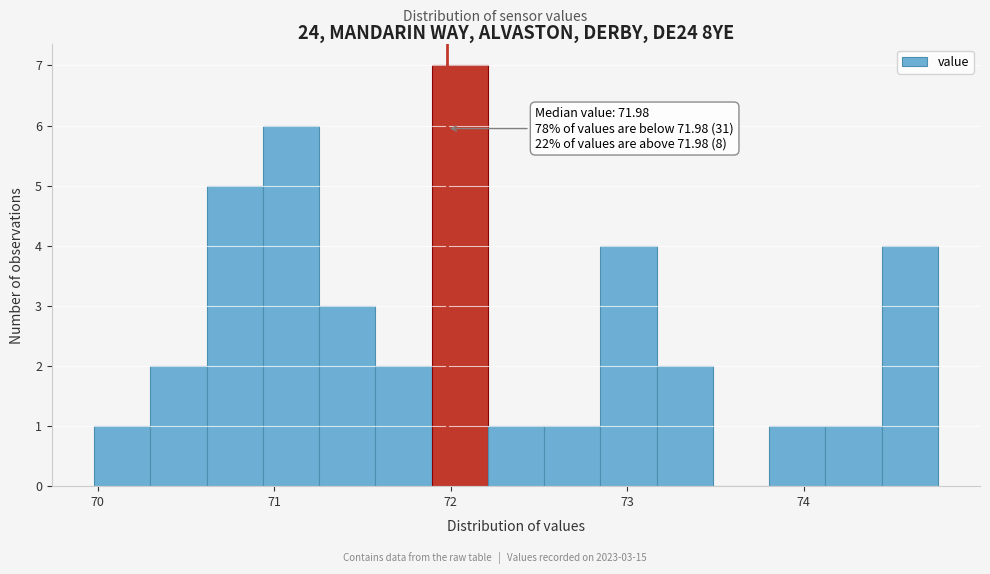

Around what value on the x-axis is the tallest bar? Give the approximate position of its centre, as read against the axis.

72.1